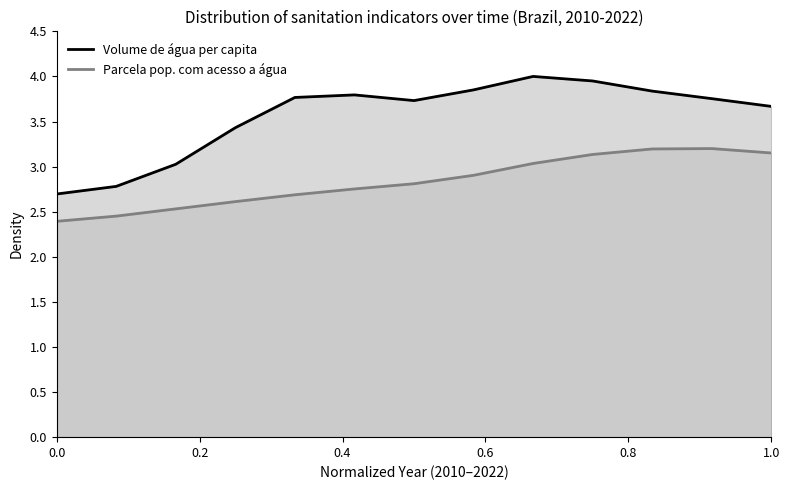

Which series has the largest range (max minus min)?

Volume de água per capita